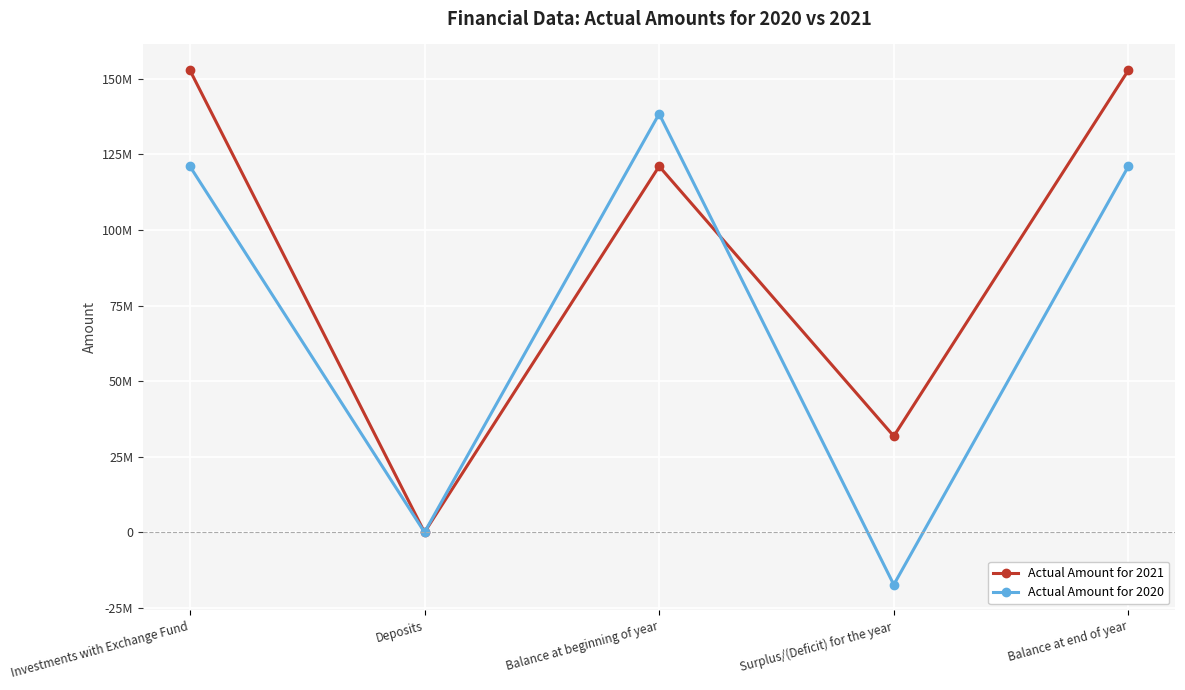

Which series has the largest total across all categories?

Actual Amount for 2021